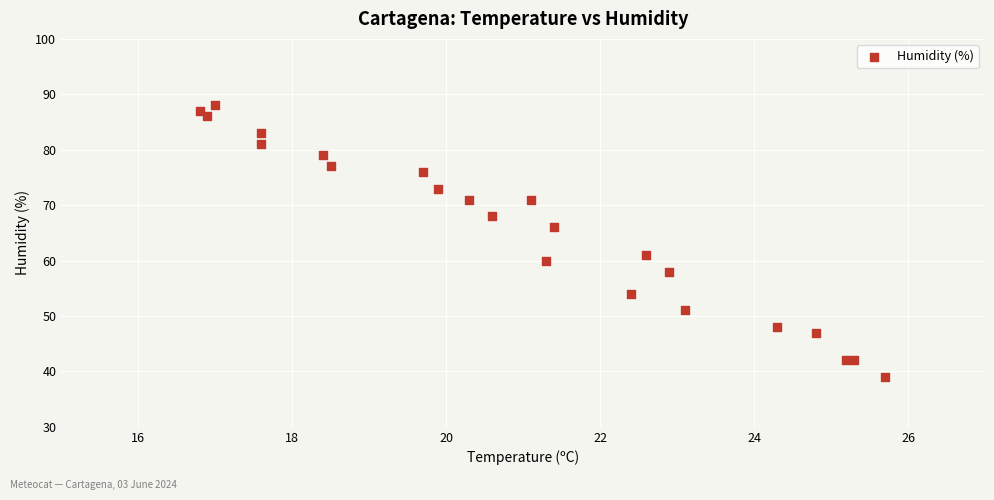

What Y value in the scatter plot is closest to 63?

61